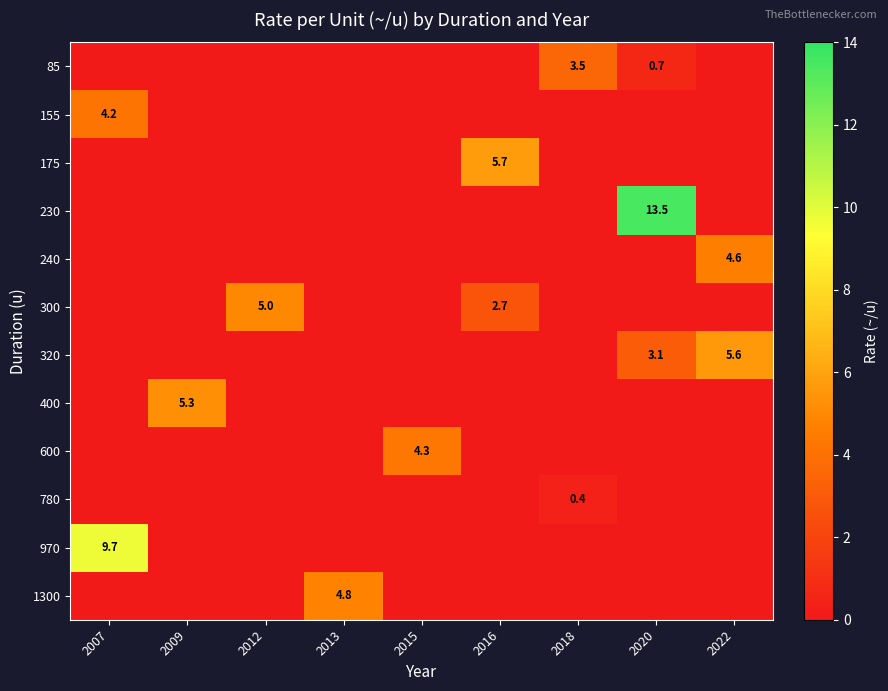

True or false: 1300 has a value of 7.5 at 2013.

False